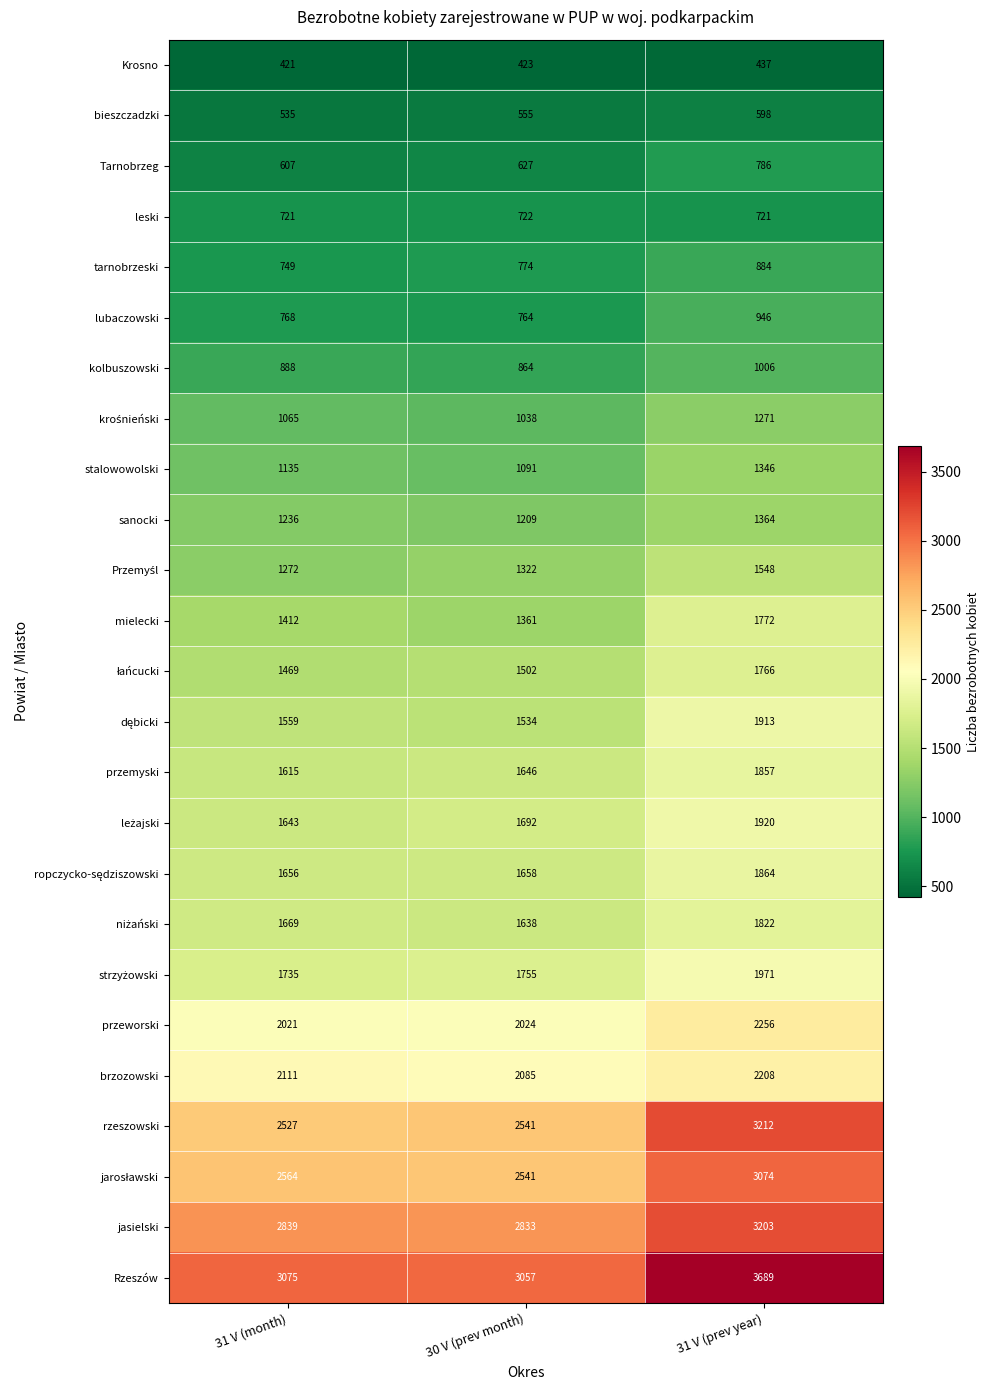

What is the lowest value of the przeworski series?

2021